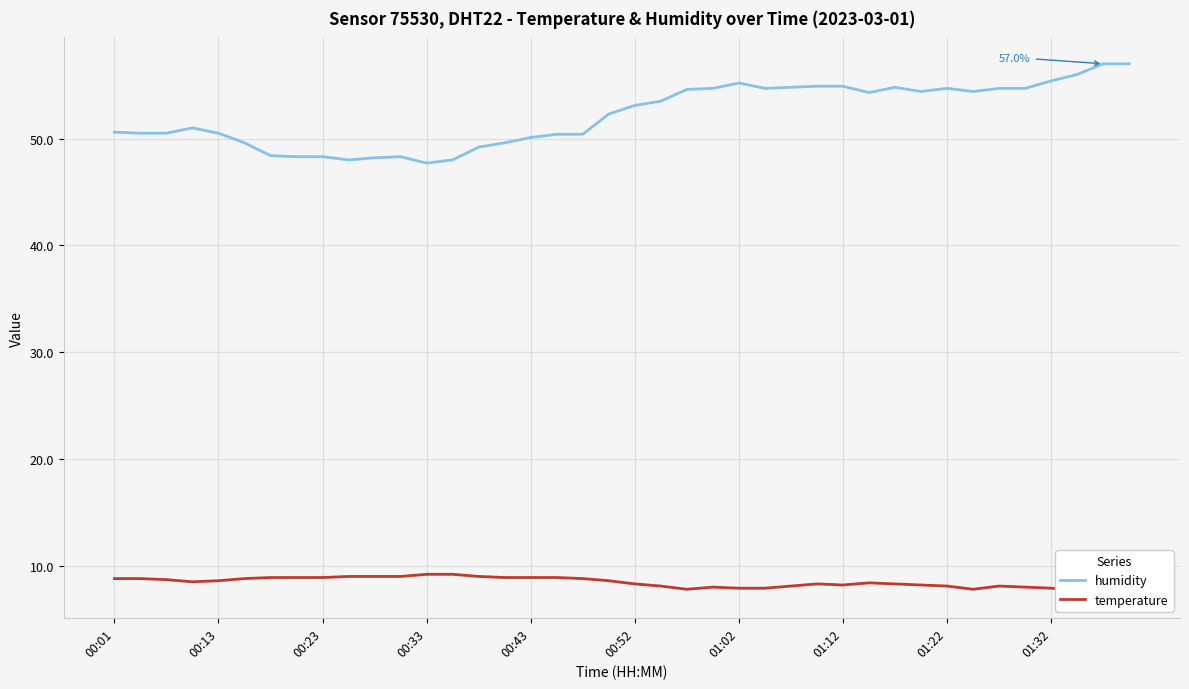

What is the minimum value for humidity?

47.7